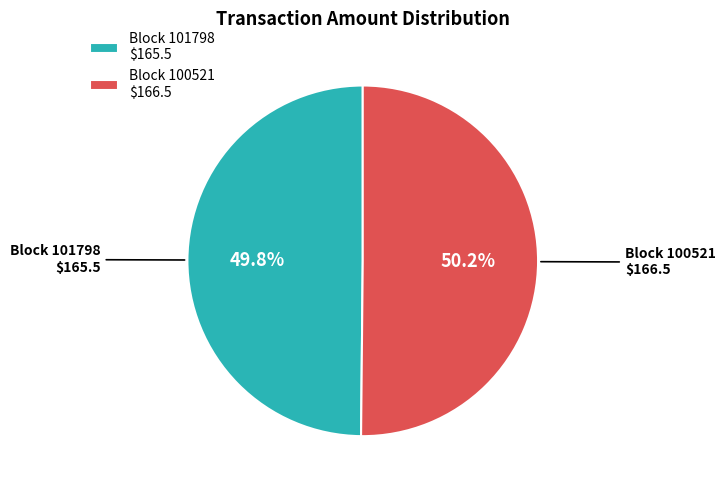

What is the total percentage of Block 101798 and Block 100521?

100.0%